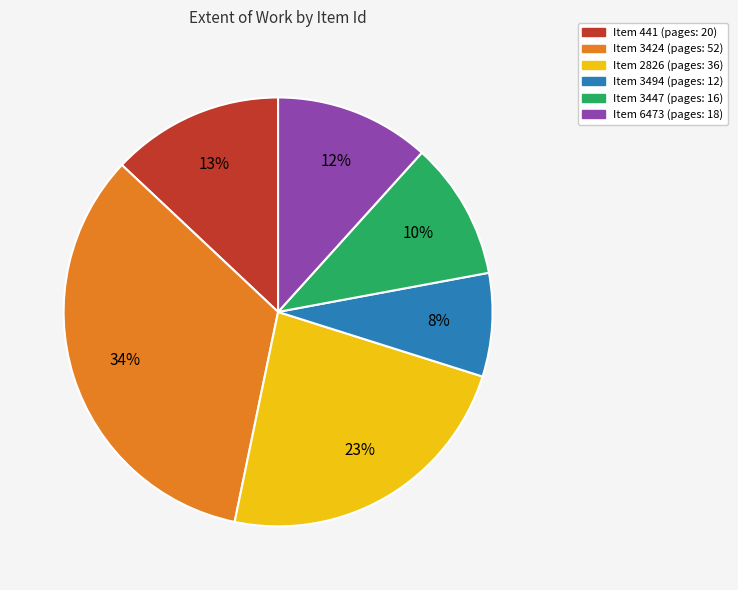

To the nearest percent, what is the difference between the largest and smallest slice percentages?

26%